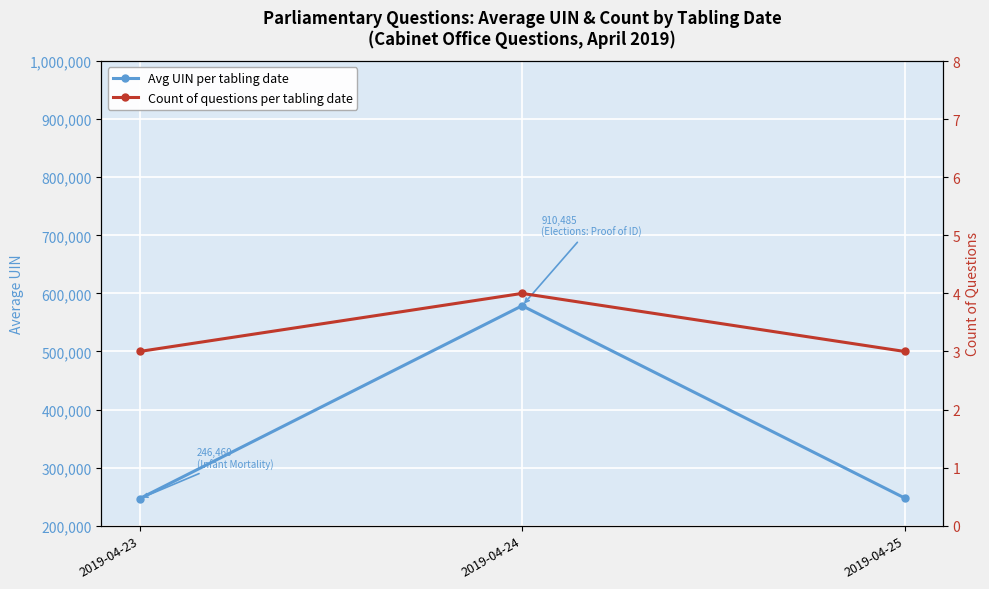

Which series has the largest total across all categories?

Avg UIN per tabling date